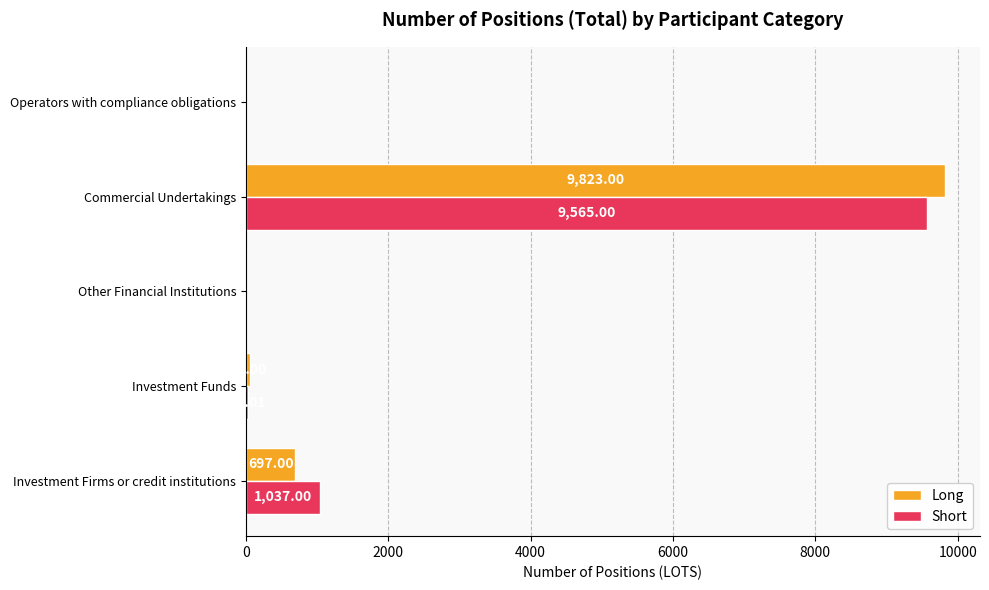

What are all the series names shown in the legend?

Long, Short